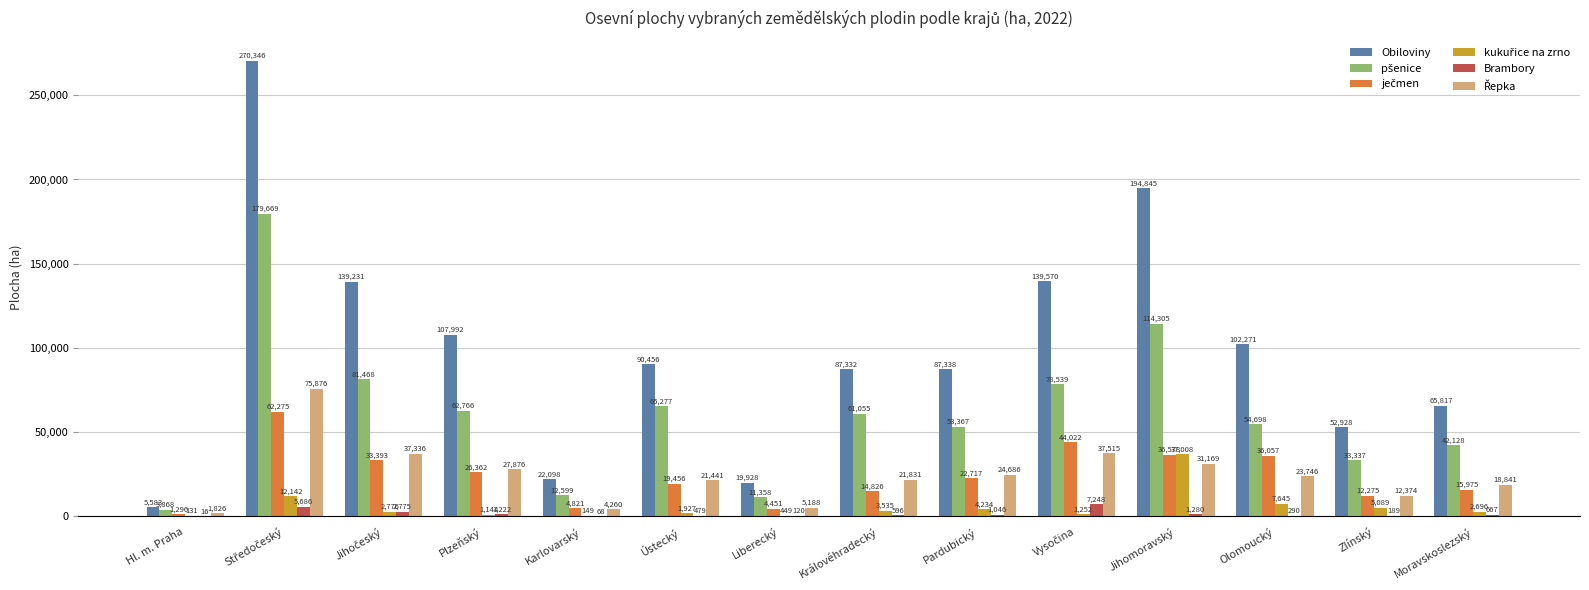

What value does the Obiloviny series have at Královéhradecký?

87331.7